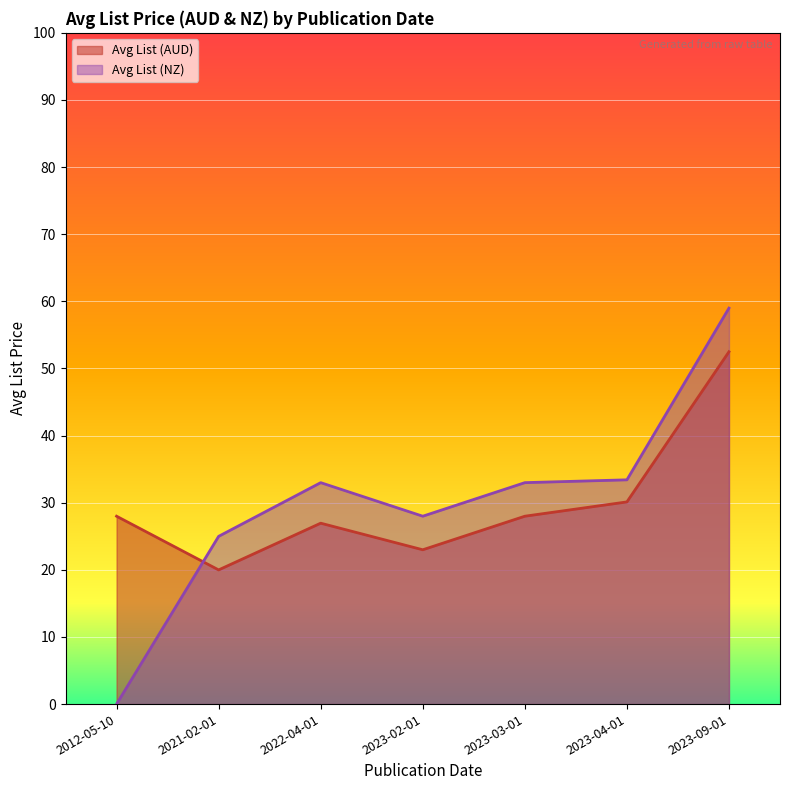

Is the value of Avg List (NZ) at 2023-09-01 greater than the value of Avg List (AUD) at 2023-02-01?

Yes